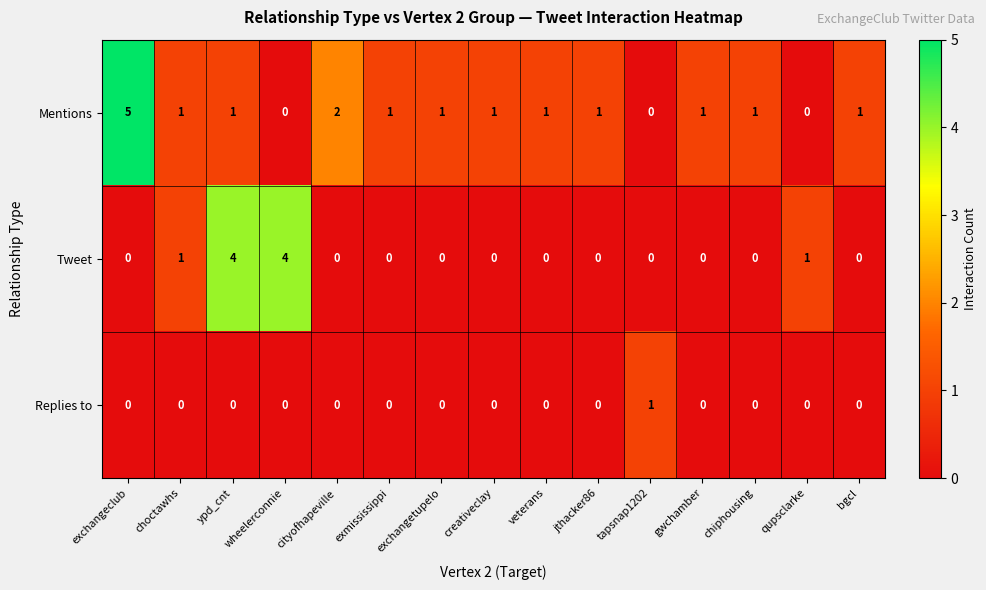

Is the value of Mentions at veterans greater than the value of Replies to at jthacker86?

Yes